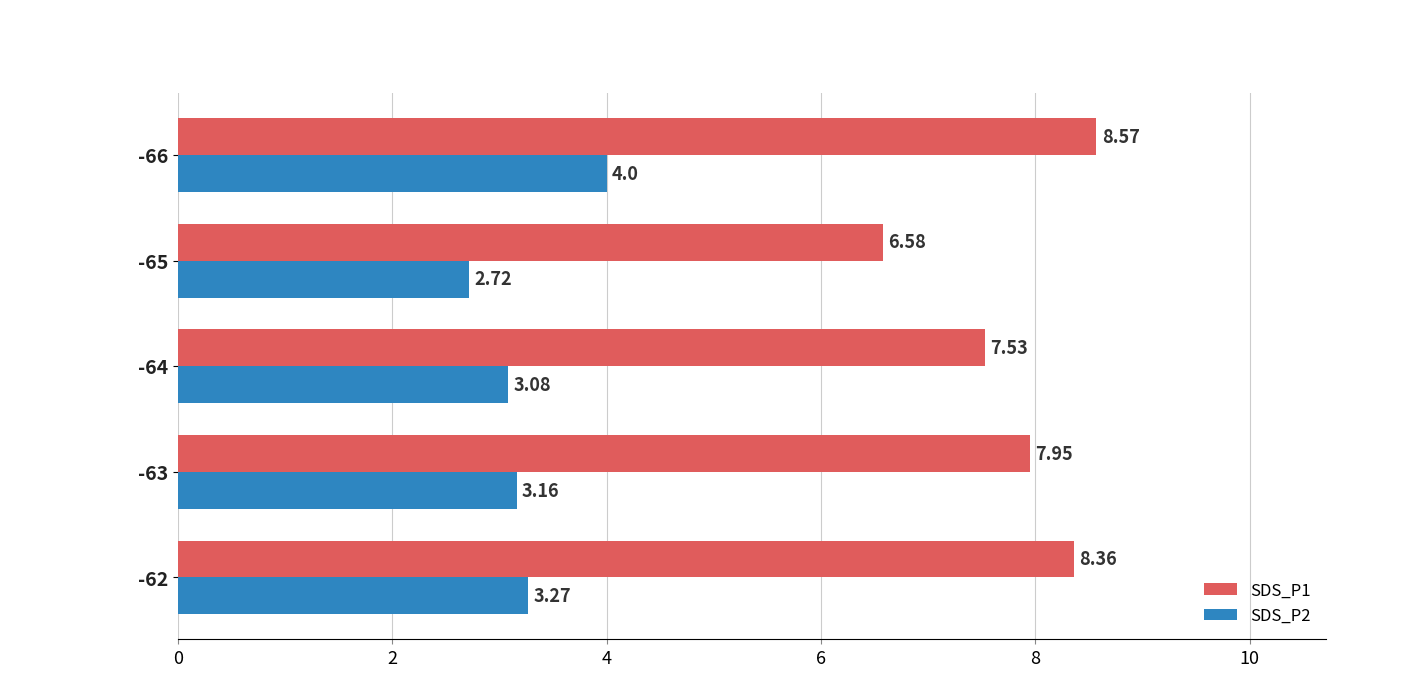

Which series has the largest range (max minus min)?

SDS_P1